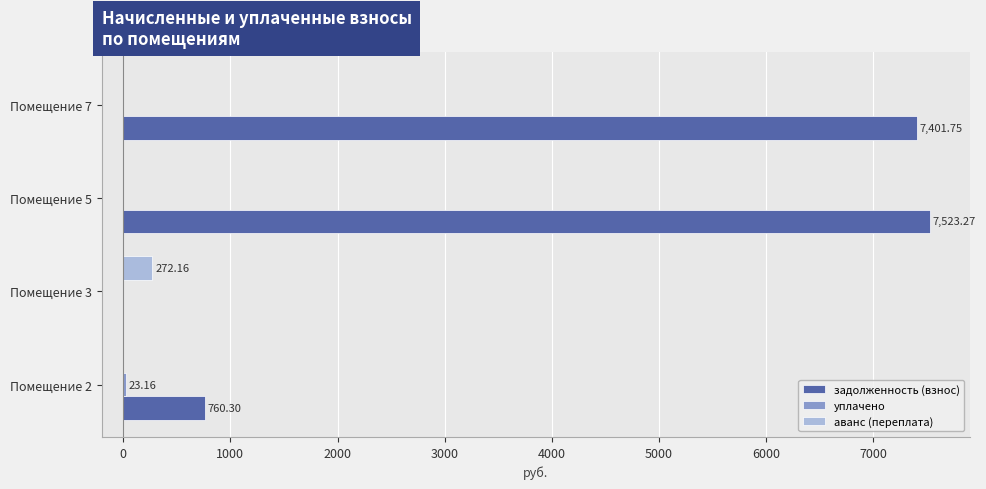

What is the sum of all аванс (переплата) values?

272.2